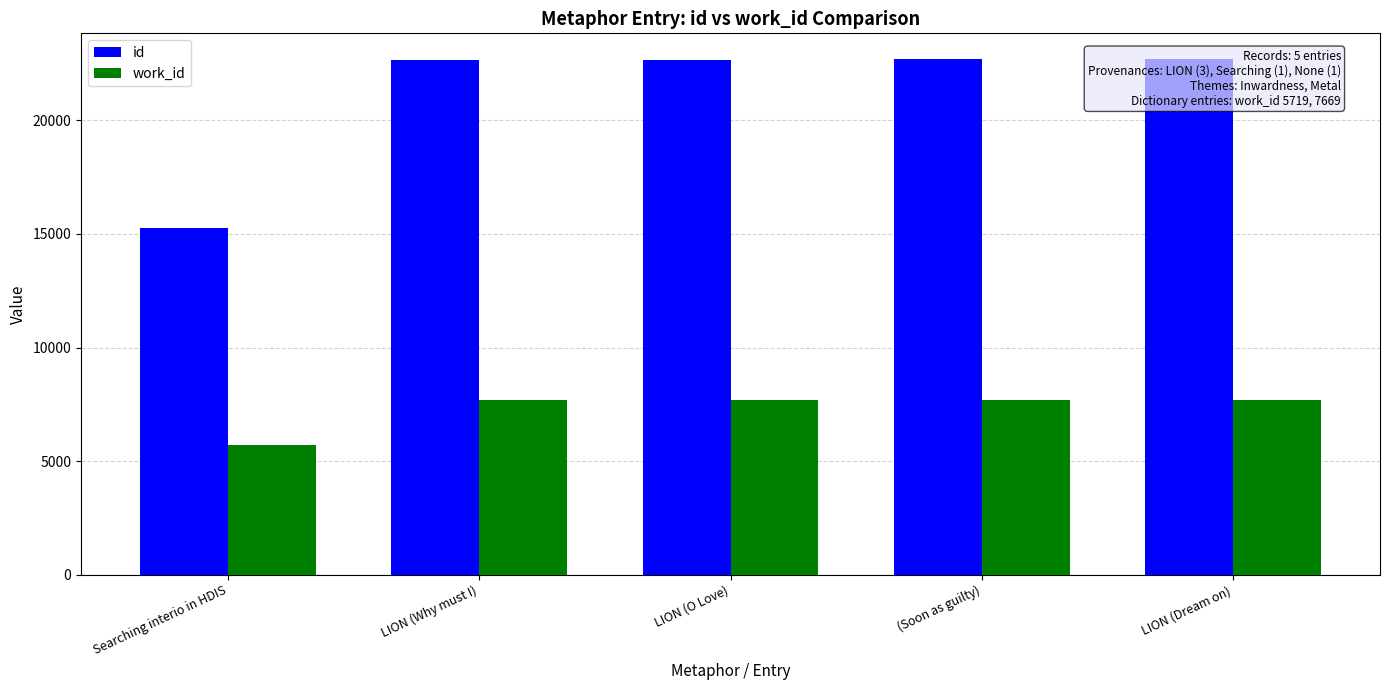

At how many categories does at least one series exceed 21624?

4